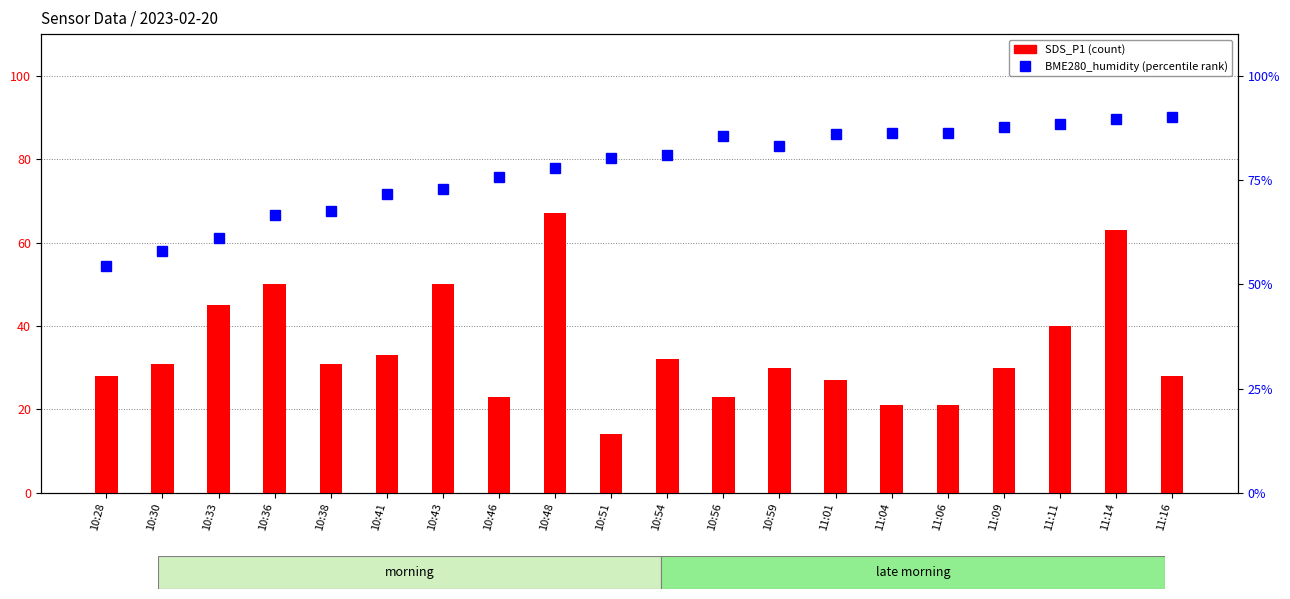

What position from the right is 10:59?

8